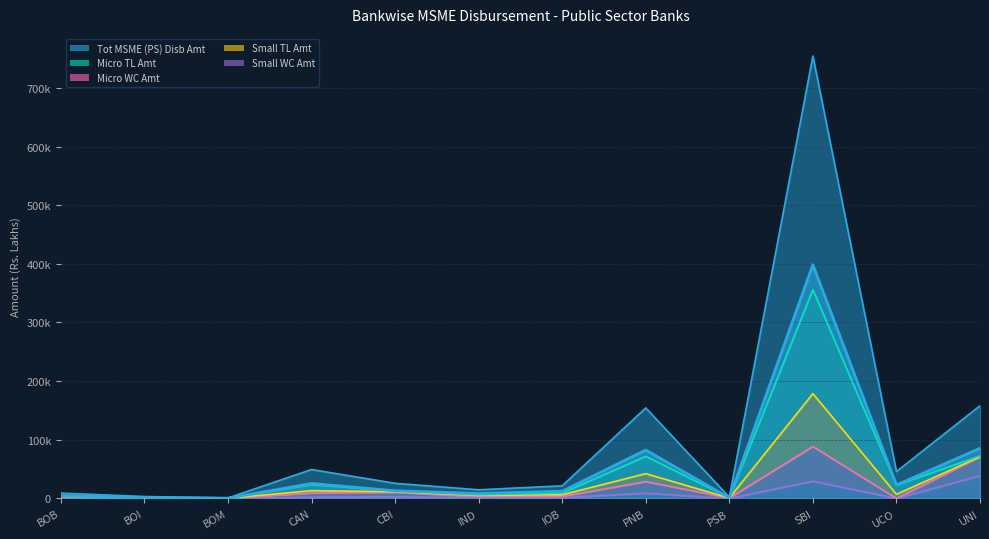

How many data points does each series have?

12